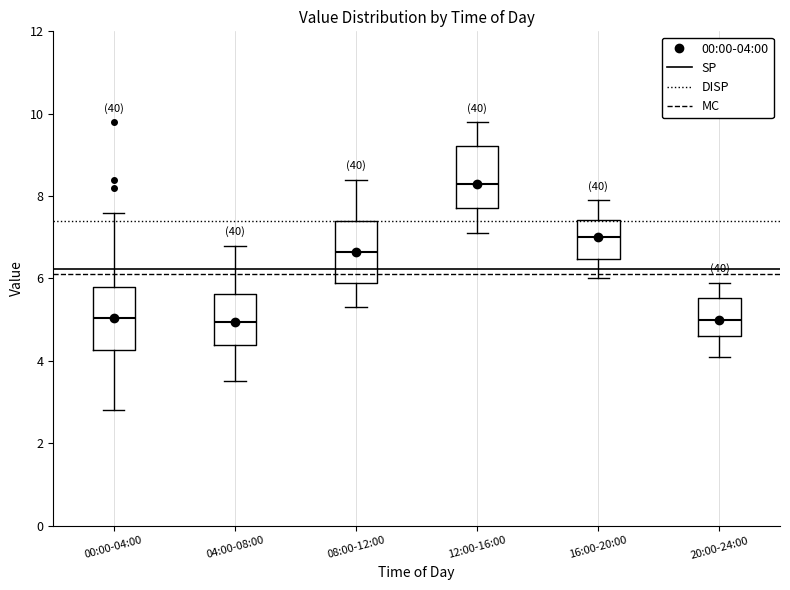

Where is the upper edge of the box for 08:00-12:00 on the y-axis? The values are not printed on the chart, so give them approximately, as read against the axis.

7.4